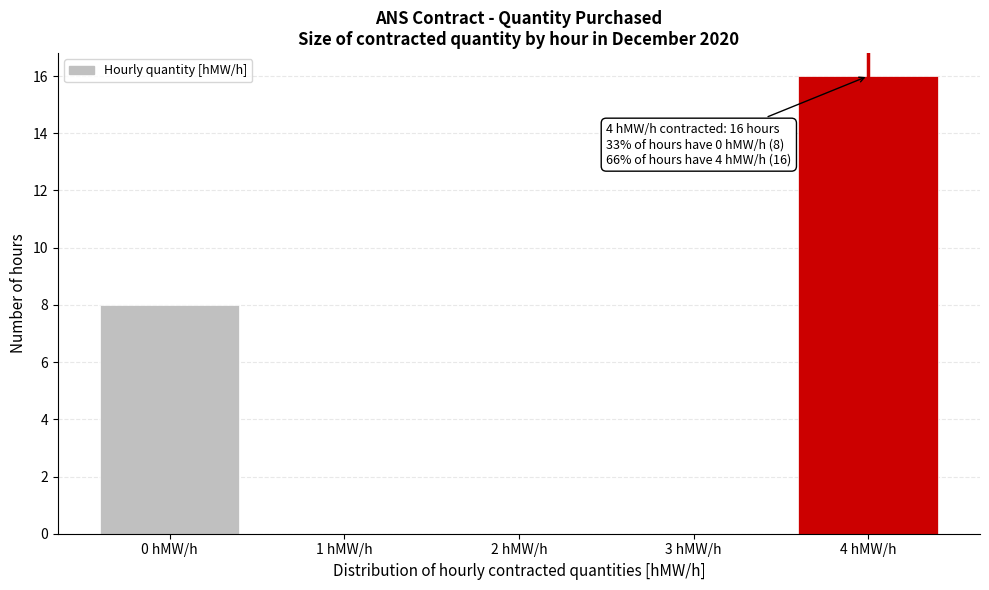

Reading right to left, what are all the values shown in this chart?

4 hMW/h=16	3 hMW/h=0	2 hMW/h=0	1 hMW/h=0	0 hMW/h=8